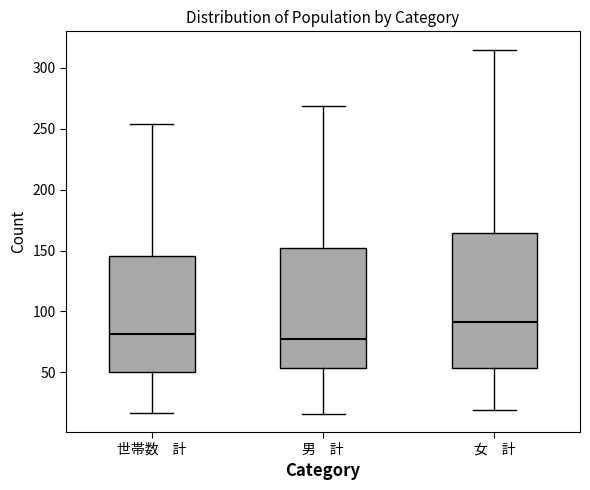

Reading left to right, read every box against the y-axis: the position of its median line, the range the box covers, and the ends of its whiskers. The values are not printed on the chart, so give them approximately, as read against the axis.

世帯数 計: median 80, box 50 to 145, whiskers 15 to 255
男 計: median 80, box 55 to 155, whiskers 15 to 270
女 計: median 90, box 55 to 165, whiskers 20 to 315